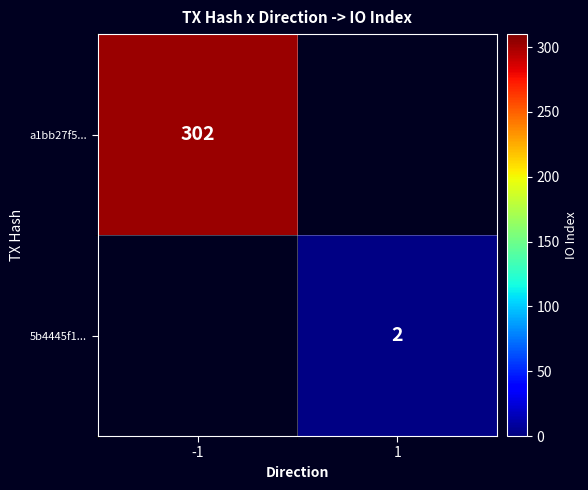

The value of 5b4445f1... at 1 is 3. True or false?

False